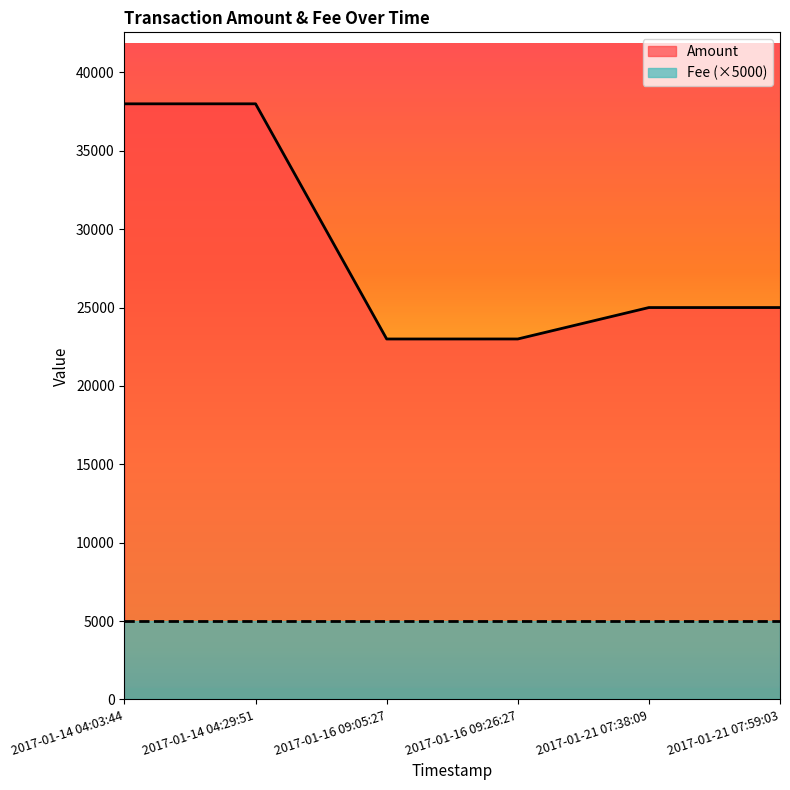

What is the change in value from 2017-01-14 04:03:44 to 2017-01-16 09:26:27?

-14999